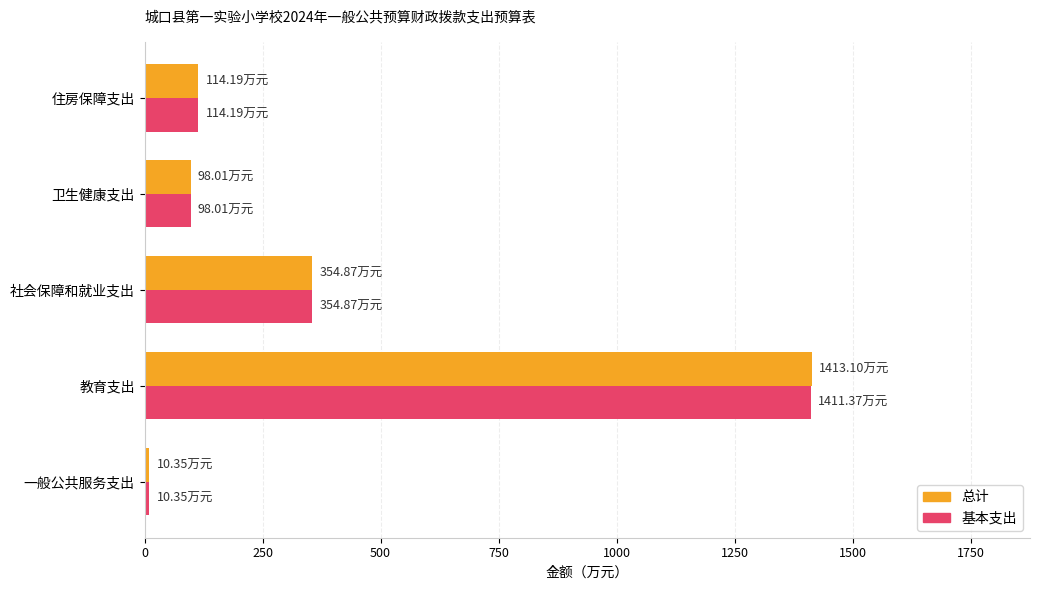

What is the difference between the maximum and second lowest values in the 基本支出 series?

1313.4